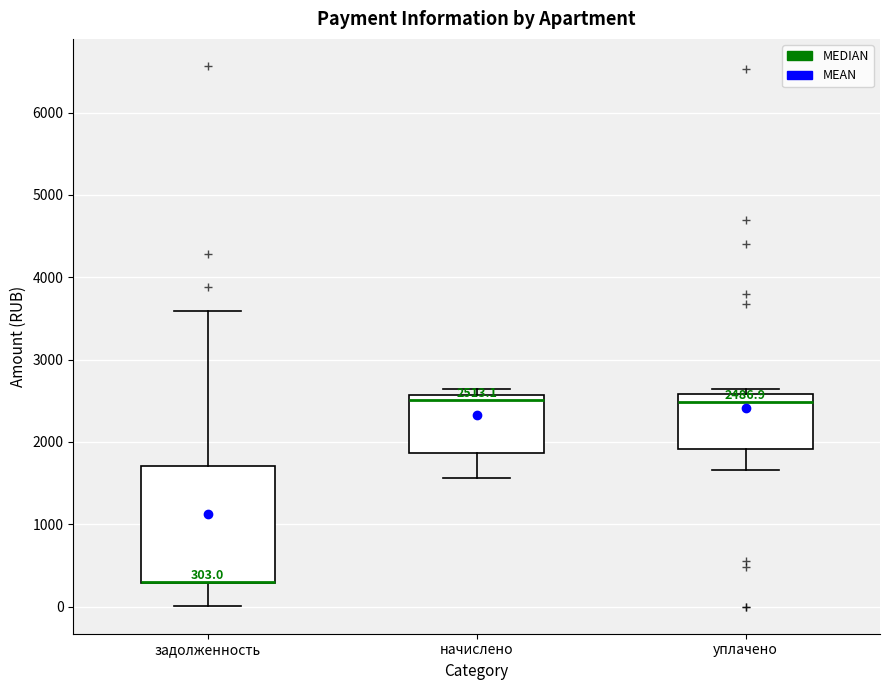

Comparing the boxes themselves (not the whiskers), which one is the tallest?

задолженность